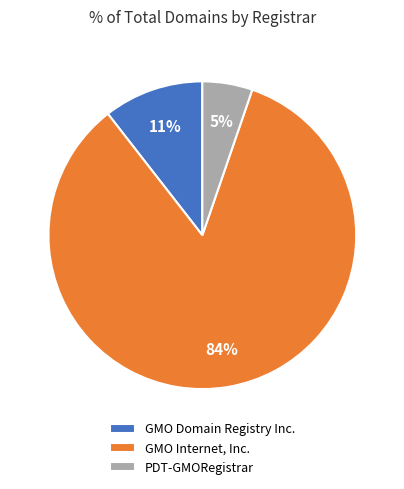

What is the largest slice in the pie chart?

GMO Internet, Inc.